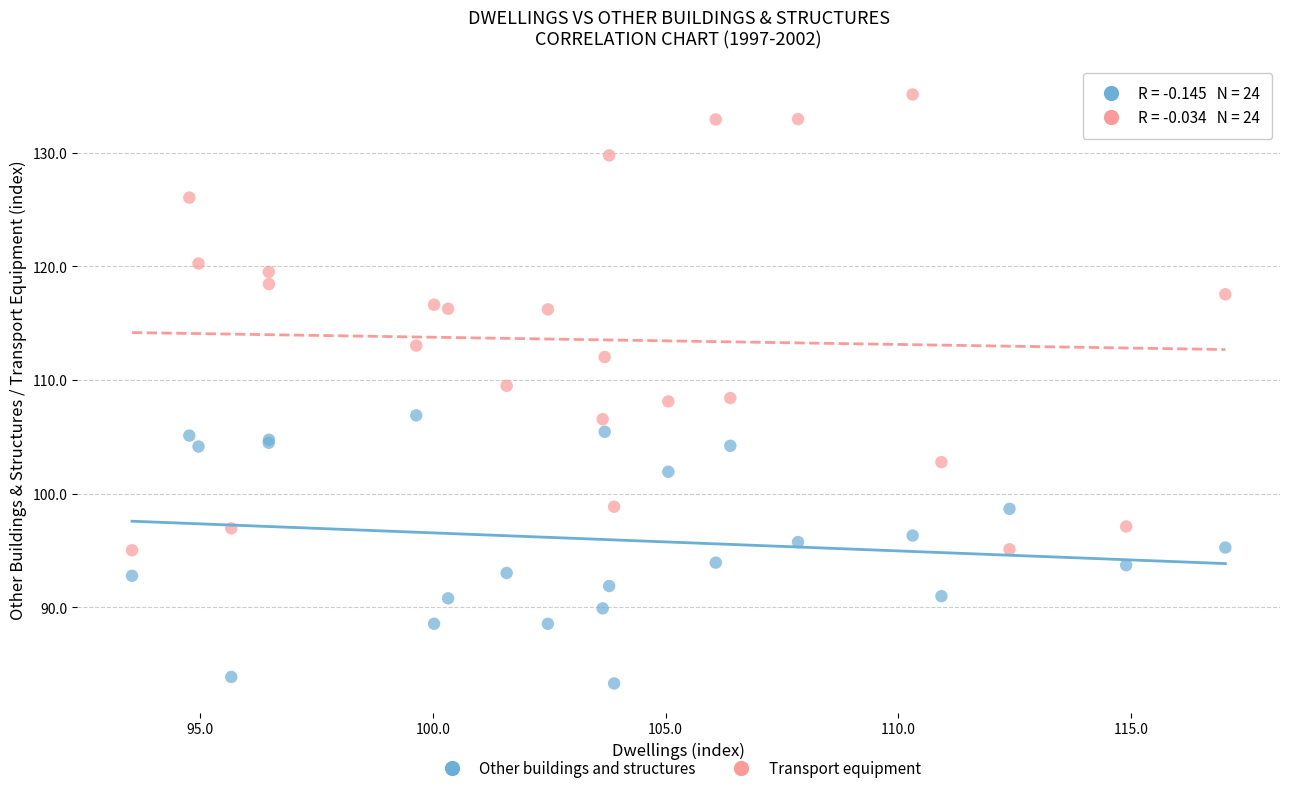

Which series contains the highest Y value?

Transport equipment